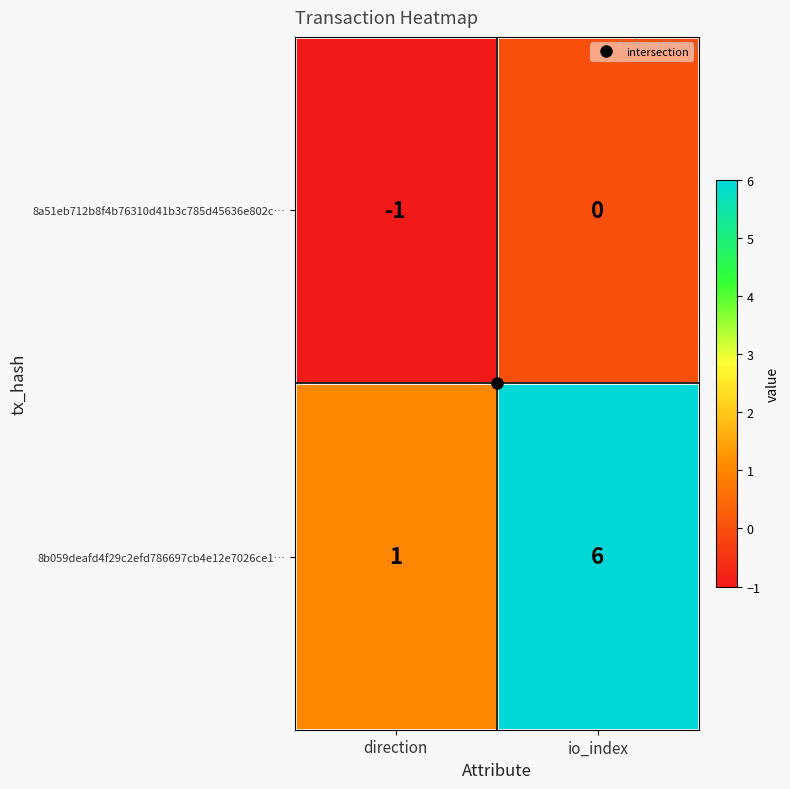

Count the number of categories in the chart.

2